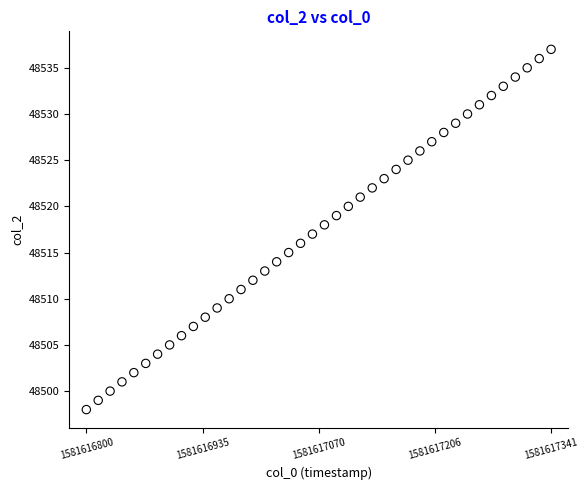

How many data points are displayed?

40